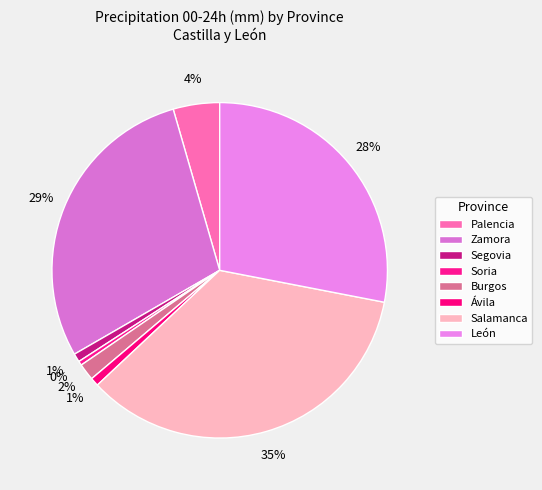

How many segments does this pie chart have?

8